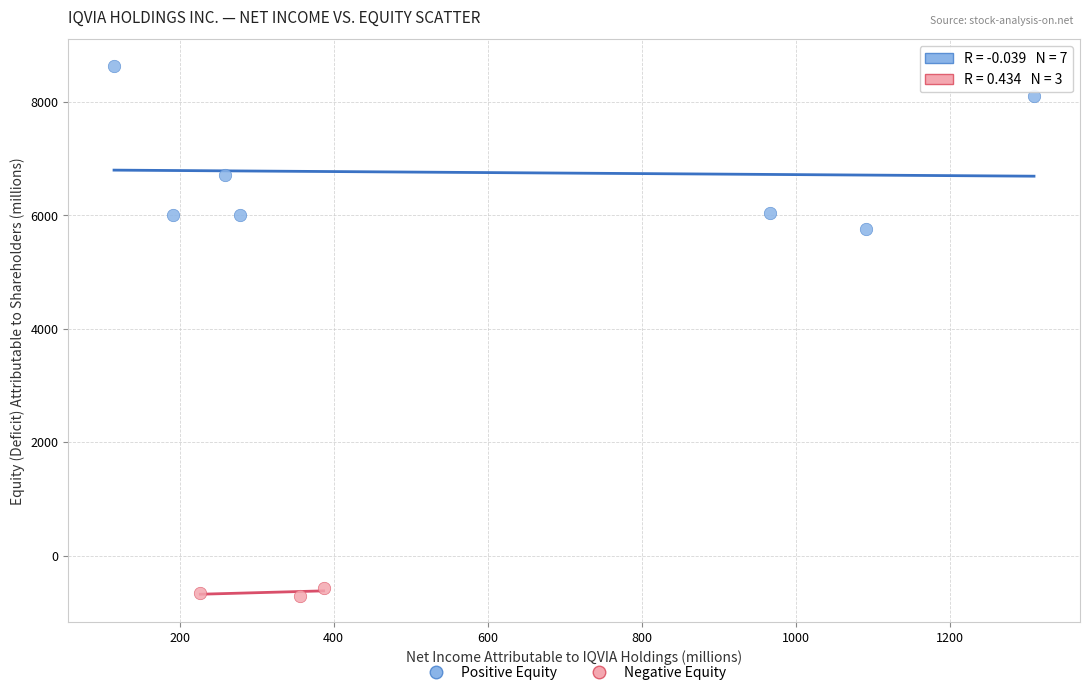

Which series reaches the maximum Y coordinate?

Positive Equity